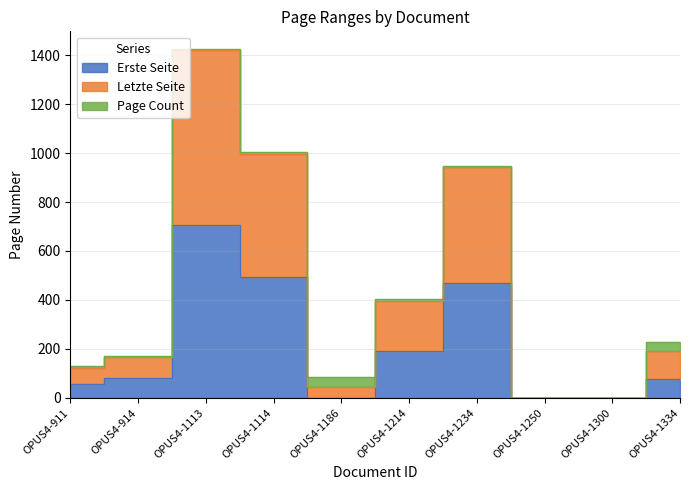

Where does the Letzte Seite series first go above 230?

OPUS4-1113